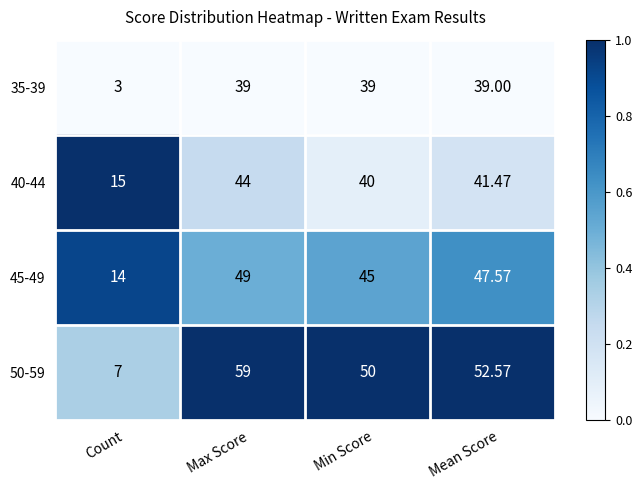

At which label does 50-59 first exceed 52?

Max Score